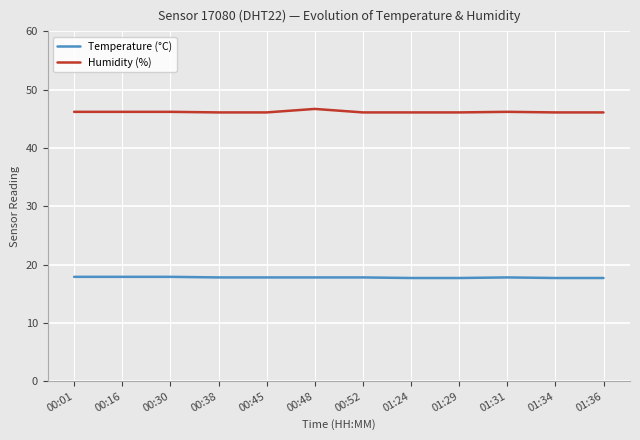

The Temperature (°C) series shows 9.0 at 01:31. True or false?

False